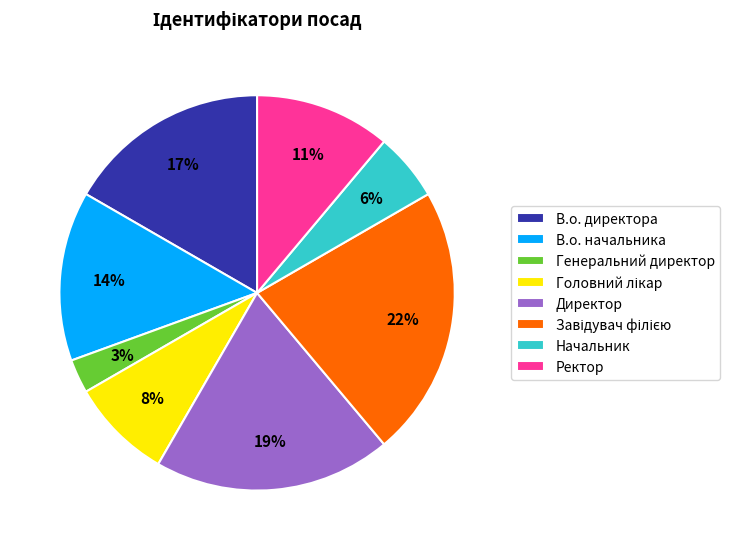

To the nearest percent, what is the average slice percentage?

12%